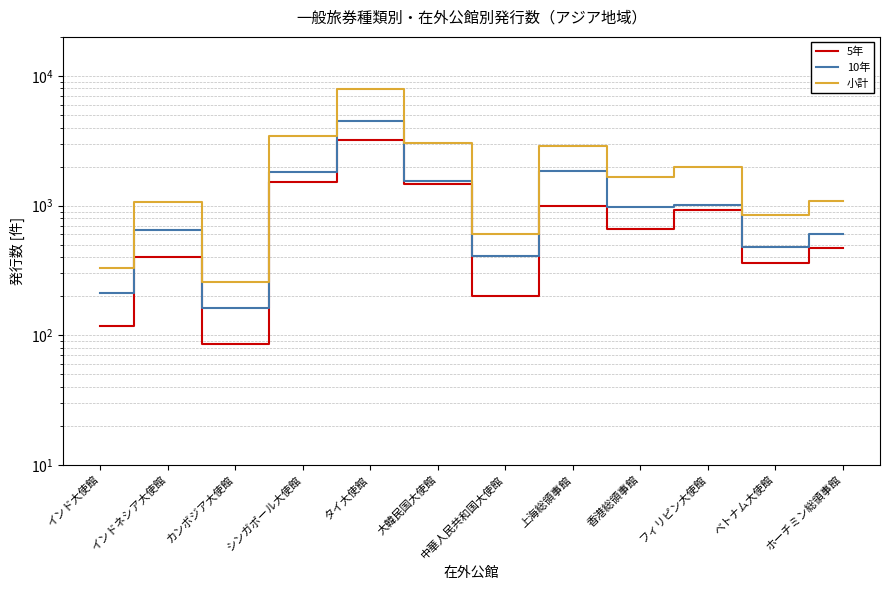

The 10年 series shows 482 at ベトナム大使館. True or false?

True